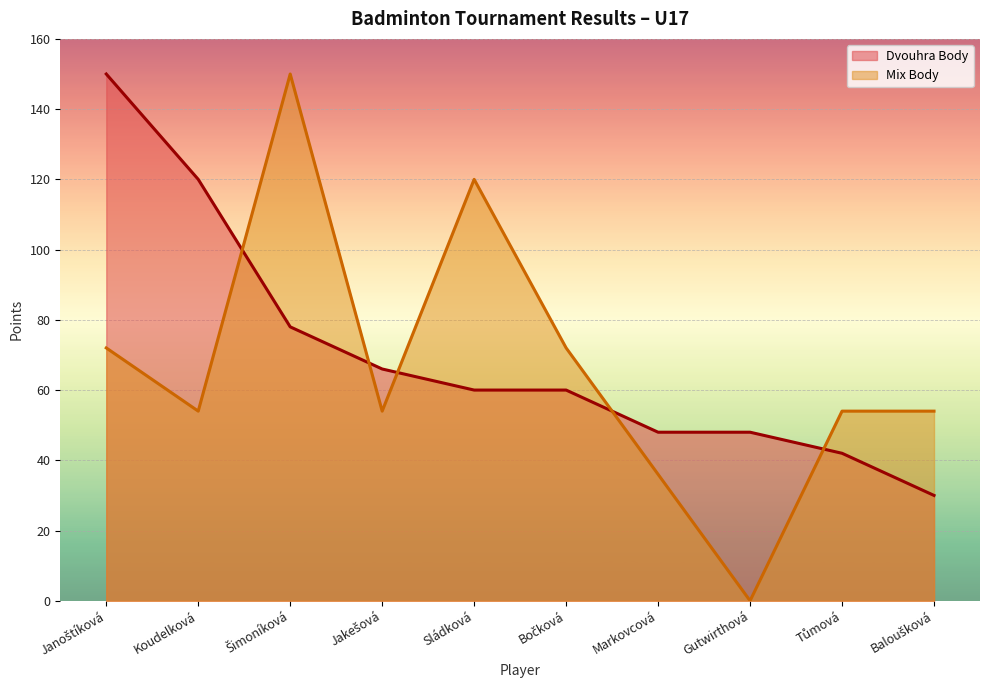

At how many categories does at least one series exceed 78?

4